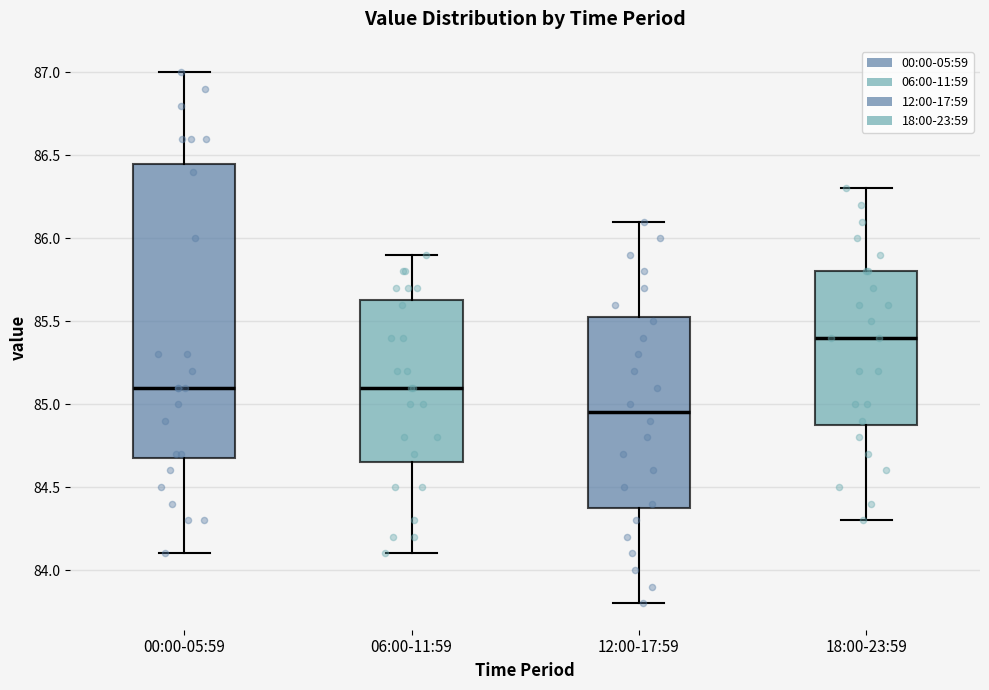

Reading left to right, read every box against the y-axis: the position of its median line, the range the box covers, and the ends of its whiskers. The values are not printed on the chart, so give them approximately, as read against the axis.

00:00-05:59: median 85.10, box 84.70 to 86.45, whiskers 84.10 to 87.00
06:00-11:59: median 85.10, box 84.65 to 85.65, whiskers 84.10 to 85.90
12:00-17:59: median 84.95, box 84.40 to 85.55, whiskers 83.80 to 86.10
18:00-23:59: median 85.40, box 84.90 to 85.80, whiskers 84.30 to 86.30